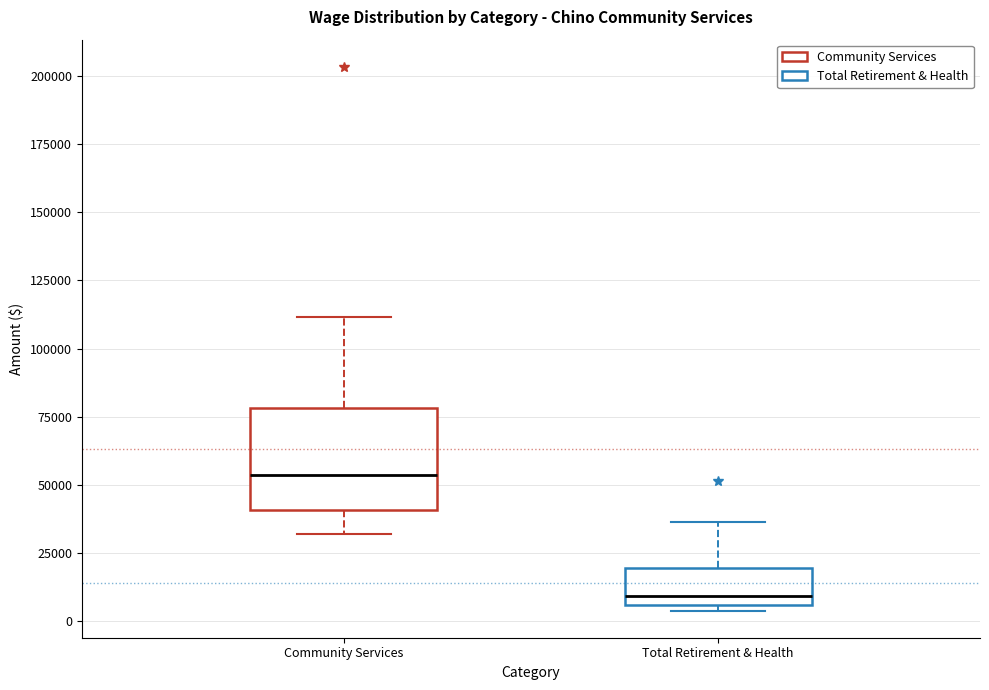

Where is the lower edge of the box for Total Retirement & Health on the y-axis? The values are not printed on the chart, so give them approximately, as read against the axis.

5000